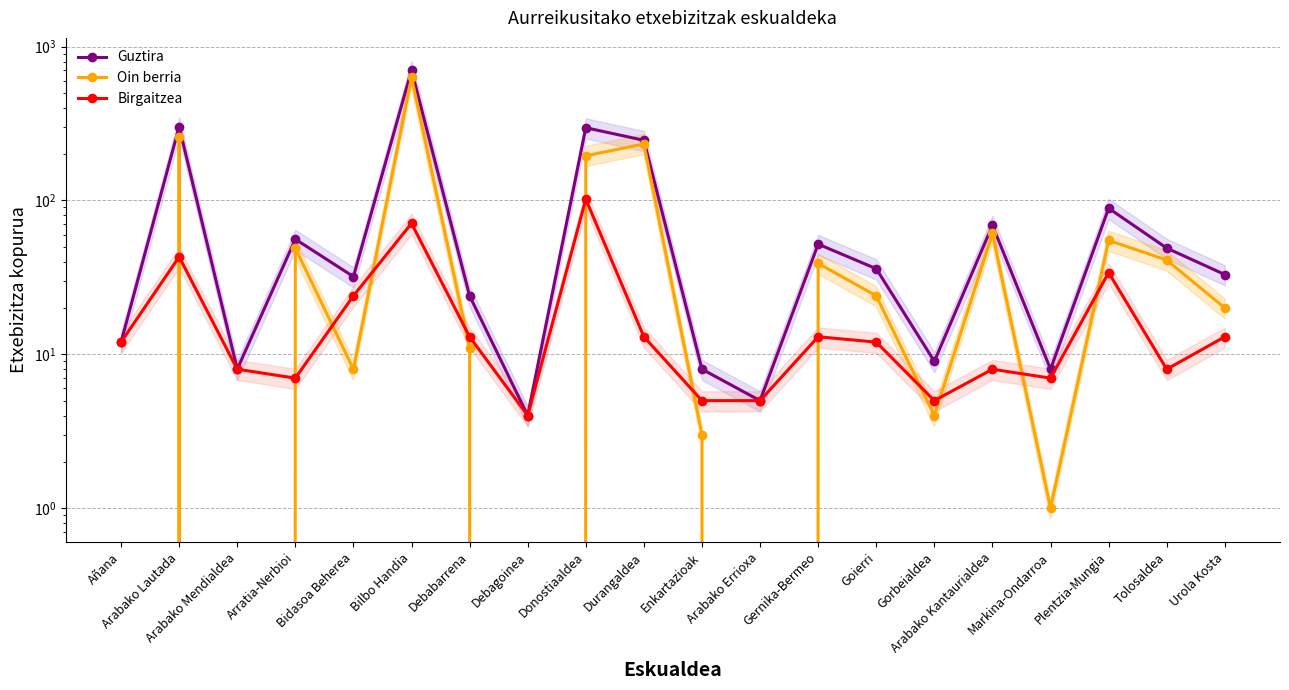

Reading left to right, what are all the values shown in this chart?

Guztira: Añana=12	Arabako Lautada=302	Arabako Mendialdea=8	Arratia-Nerbioi=56	Bidasoa Beherea=32	Bilbo Handia=703	Debabarrena=24	Debagoinea=4	Donostiaaldea=297	Durangaldea=246	Enkartazioak=8	Arabako Errioxa=5	Gernika-Bermeo=52	Goierri=36	Gorbeialdea=9	Arabako Kantaurialdea=69	Markina-Ondarroa=8	Plentzia-Mungia=89	Tolosaldea=49	Urola Kosta=33
Oin berria: Añana=0	Arabako Lautada=259	Arabako Mendialdea=0	Arratia-Nerbioi=49	Bidasoa Beherea=8	Bilbo Handia=632	Debabarrena=11	Debagoinea=0	Donostiaaldea=195	Durangaldea=233	Enkartazioak=3	Arabako Errioxa=0	Gernika-Bermeo=39	Goierri=24	Gorbeialdea=4	Arabako Kantaurialdea=61	Markina-Ondarroa=1	Plentzia-Mungia=55	Tolosaldea=41	Urola Kosta=20
Birgaitzea: Añana=12	Arabako Lautada=43	Arabako Mendialdea=8	Arratia-Nerbioi=7	Bidasoa Beherea=24	Bilbo Handia=71	Debabarrena=13	Debagoinea=4	Donostiaaldea=102	Durangaldea=13	Enkartazioak=5	Arabako Errioxa=5	Gernika-Bermeo=13	Goierri=12	Gorbeialdea=5	Arabako Kantaurialdea=8	Markina-Ondarroa=7	Plentzia-Mungia=34	Tolosaldea=8	Urola Kosta=13